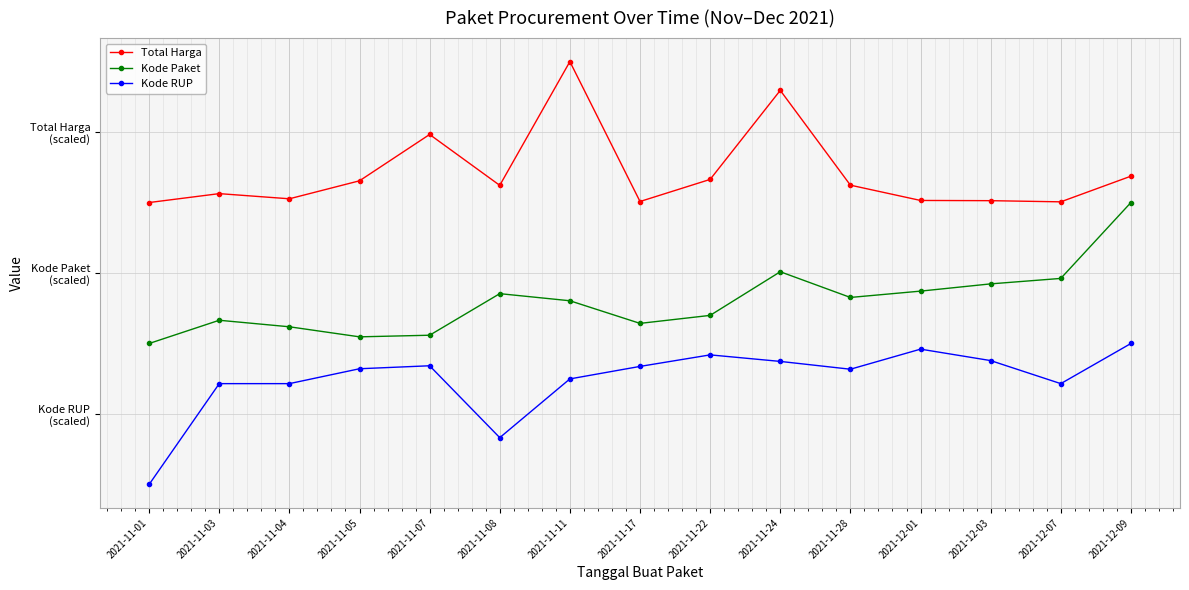

Does the chart have visible grid lines?

Yes